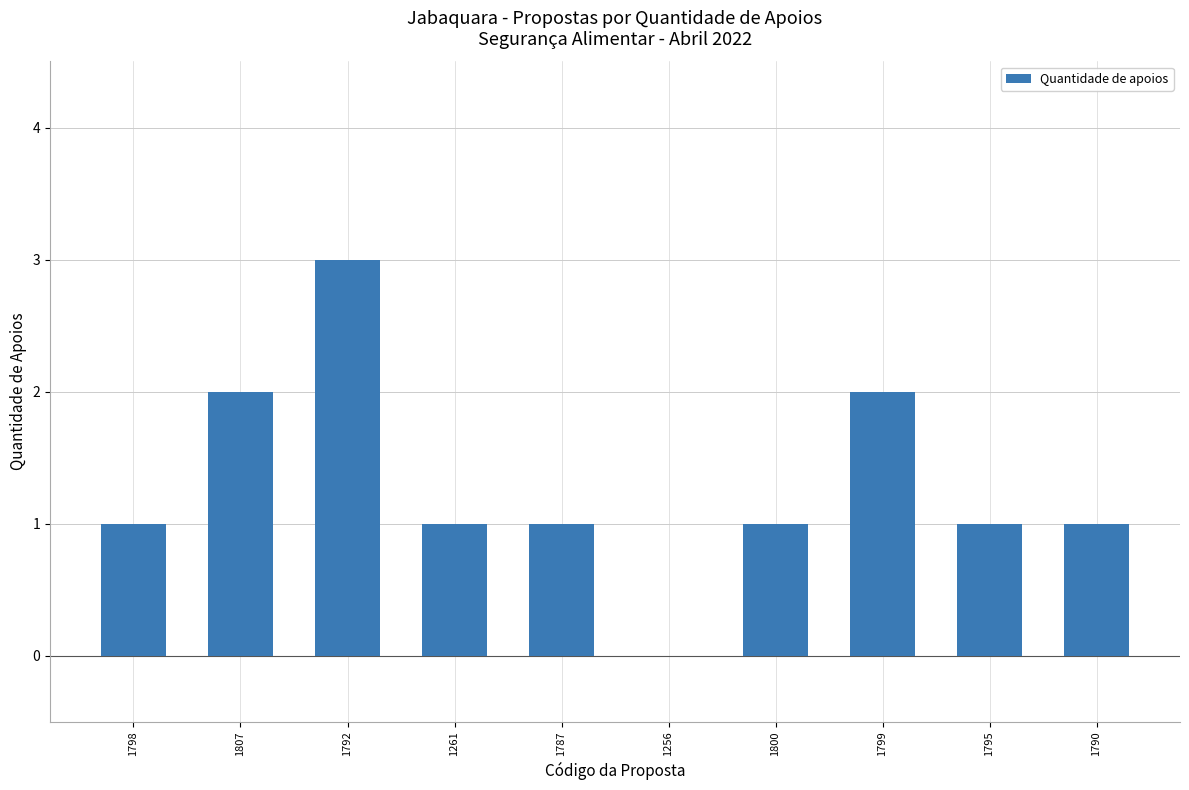

Are the bars horizontal?

No